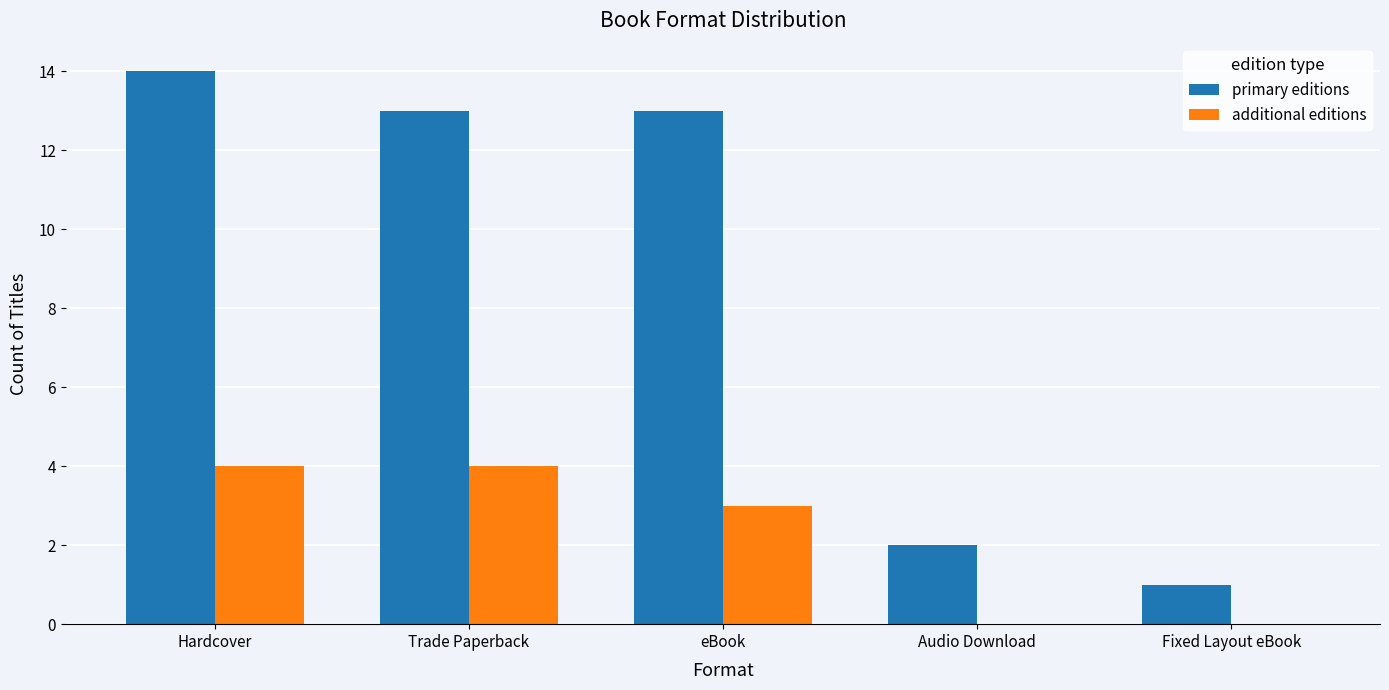

What is the sum of the additional editions values at eBook and Audio Download?

3